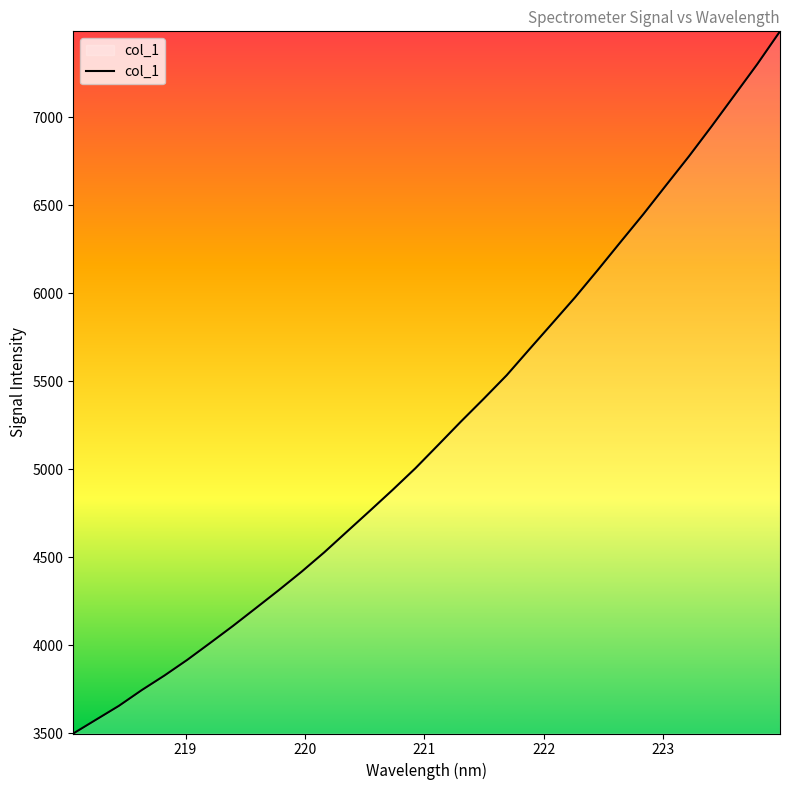

What is the difference between the maximum and minimum values?

3988.4